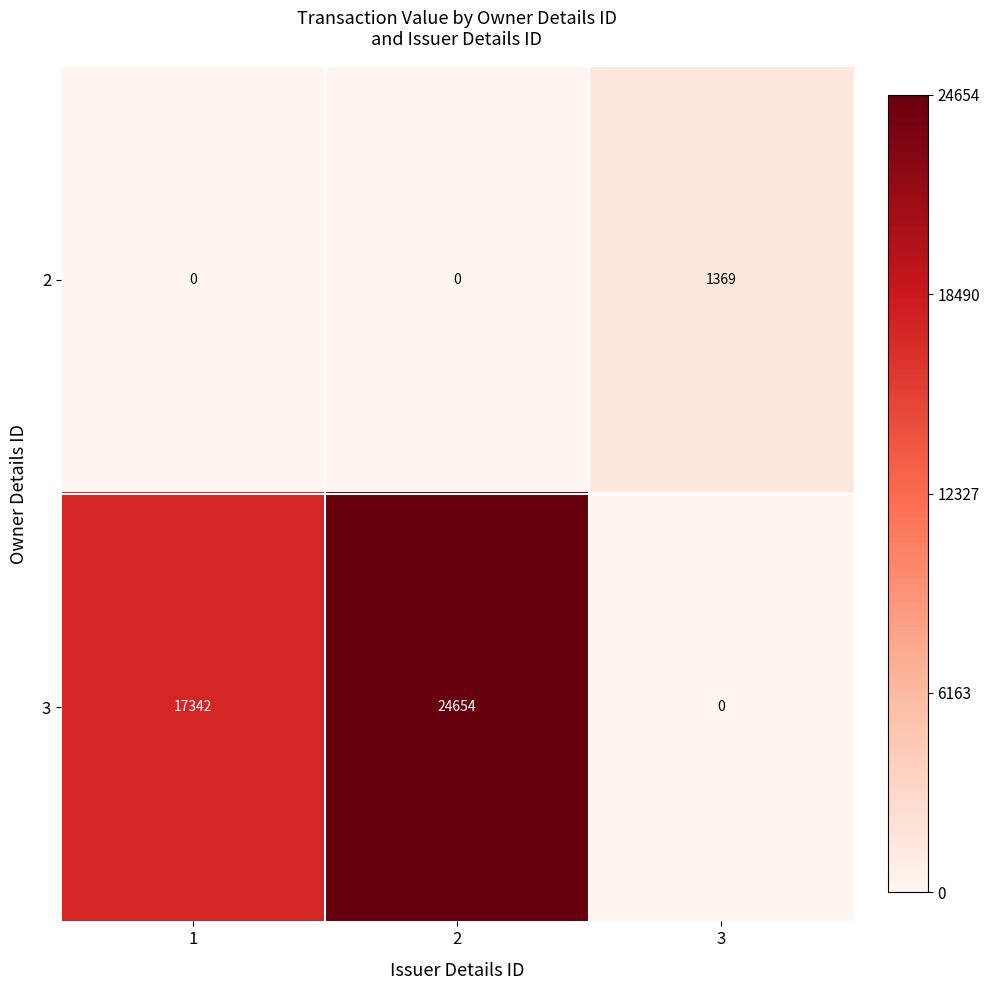

Is the value of 2 at 3 greater than the value of 3 at 1?

No